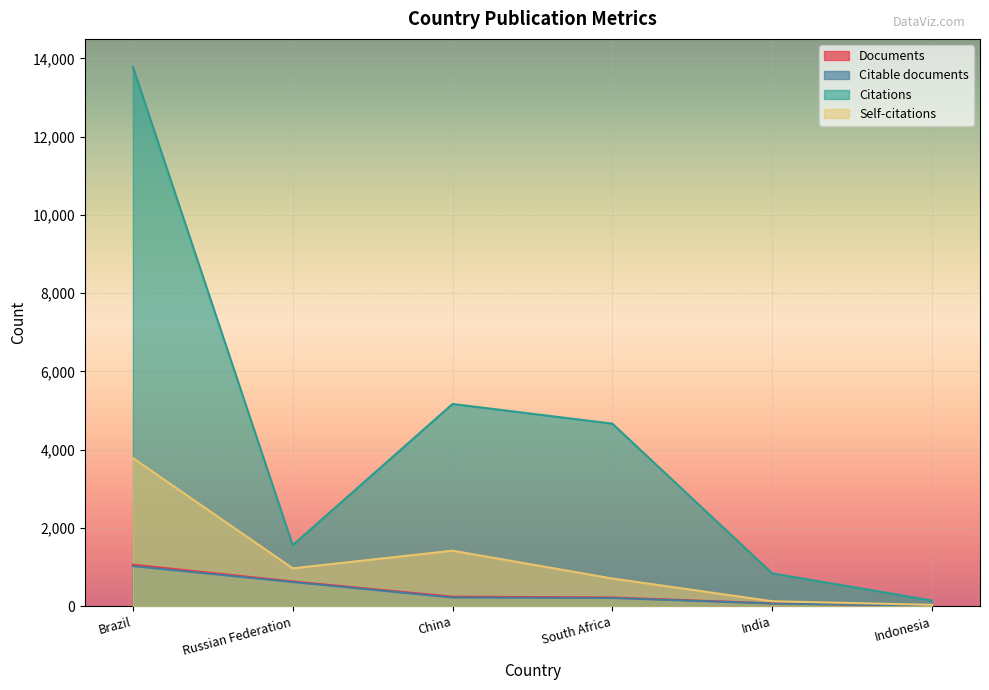

Which series has the widest spread of values?

Citations